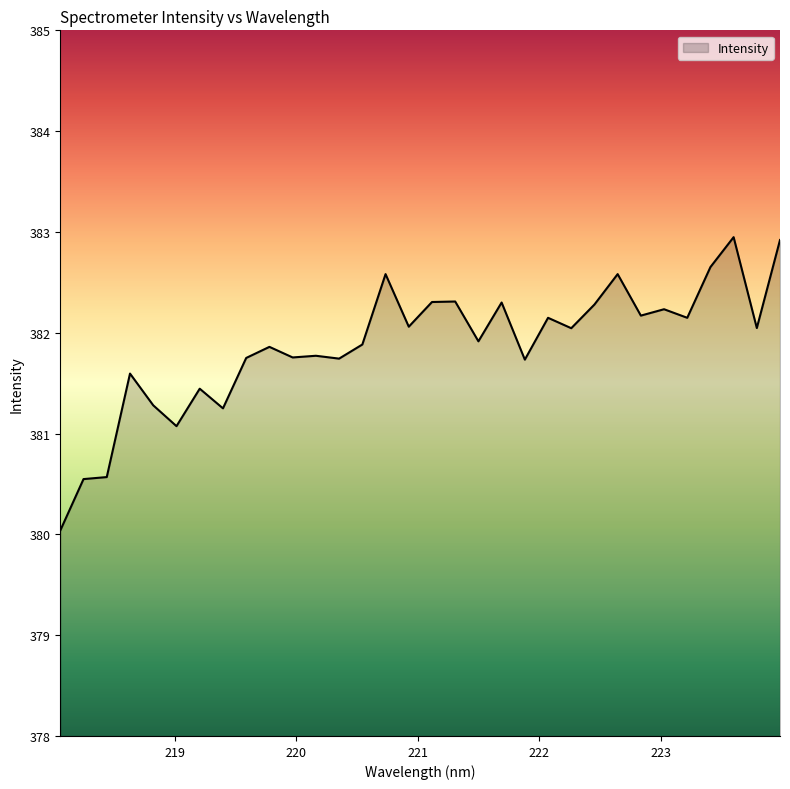

What is the maximum value shown in the chart?

382.9